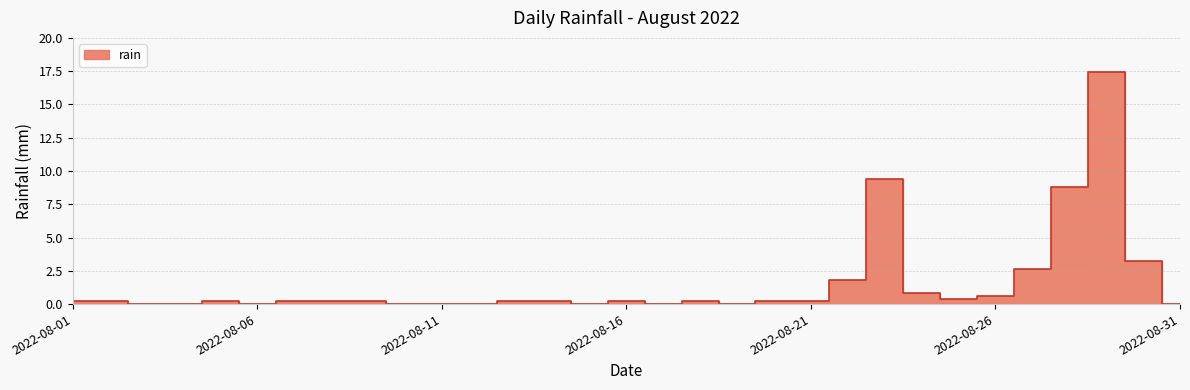

How many points are higher than both their immediate neighbors (excluding endpoints)?

5